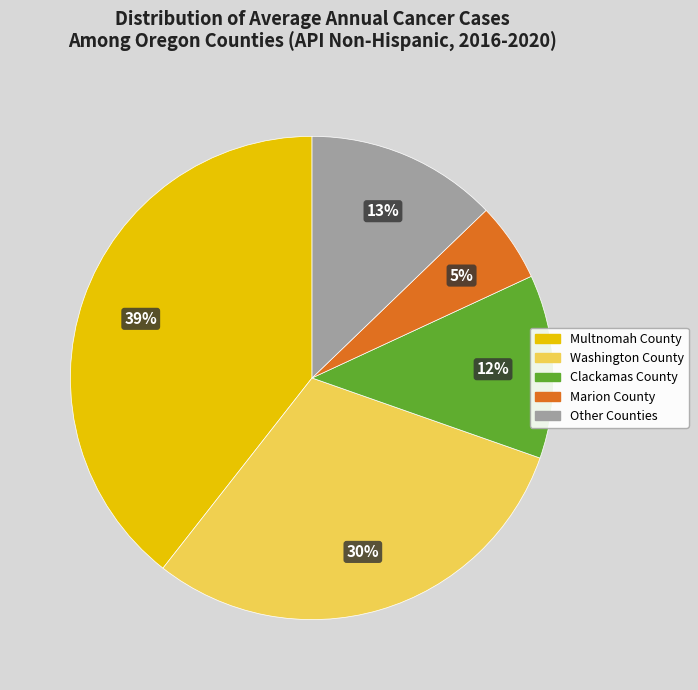

To the nearest percent, what is the difference between the largest and smallest slice percentages?

34%